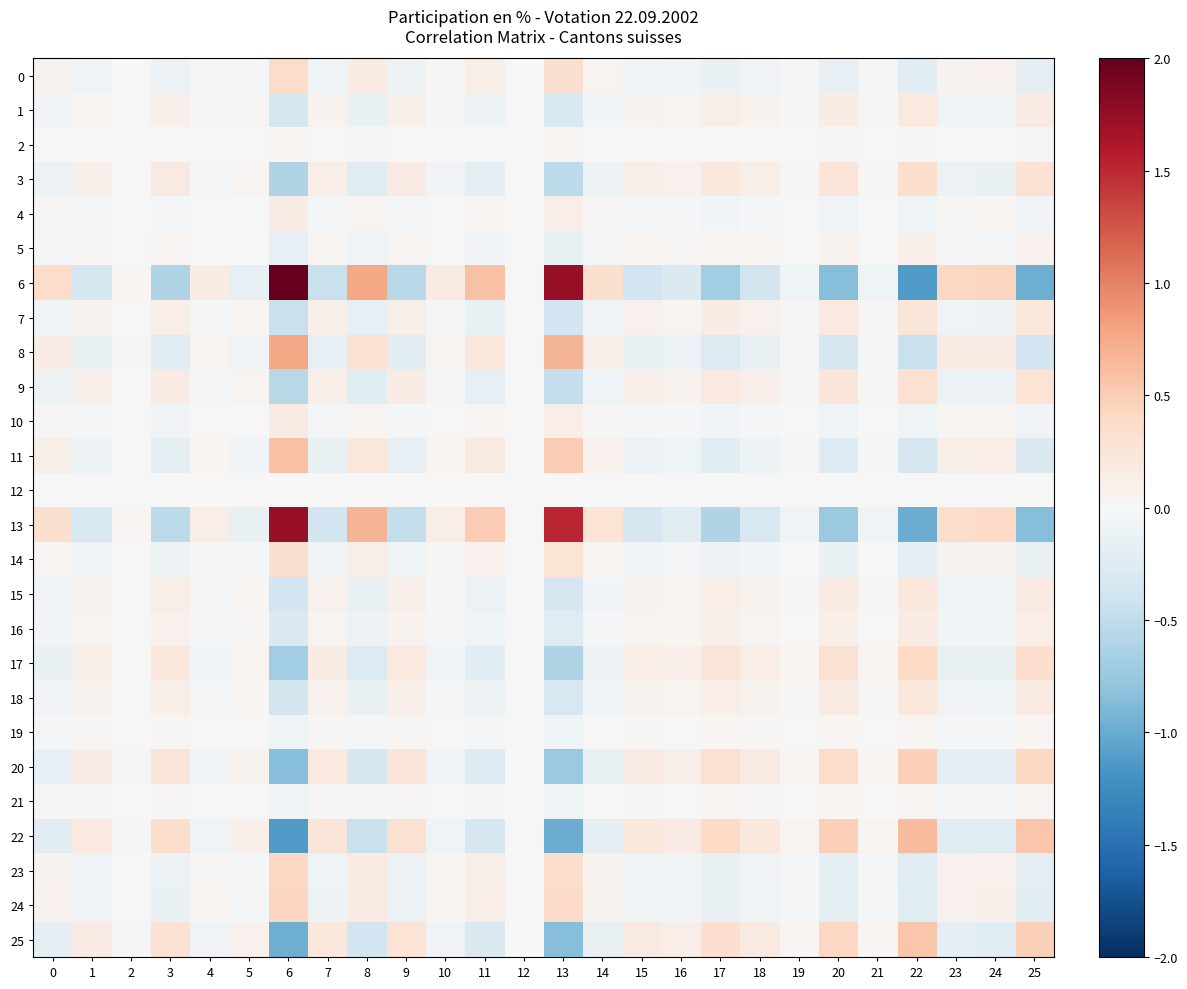

Which category has the lowest value across all series?

22